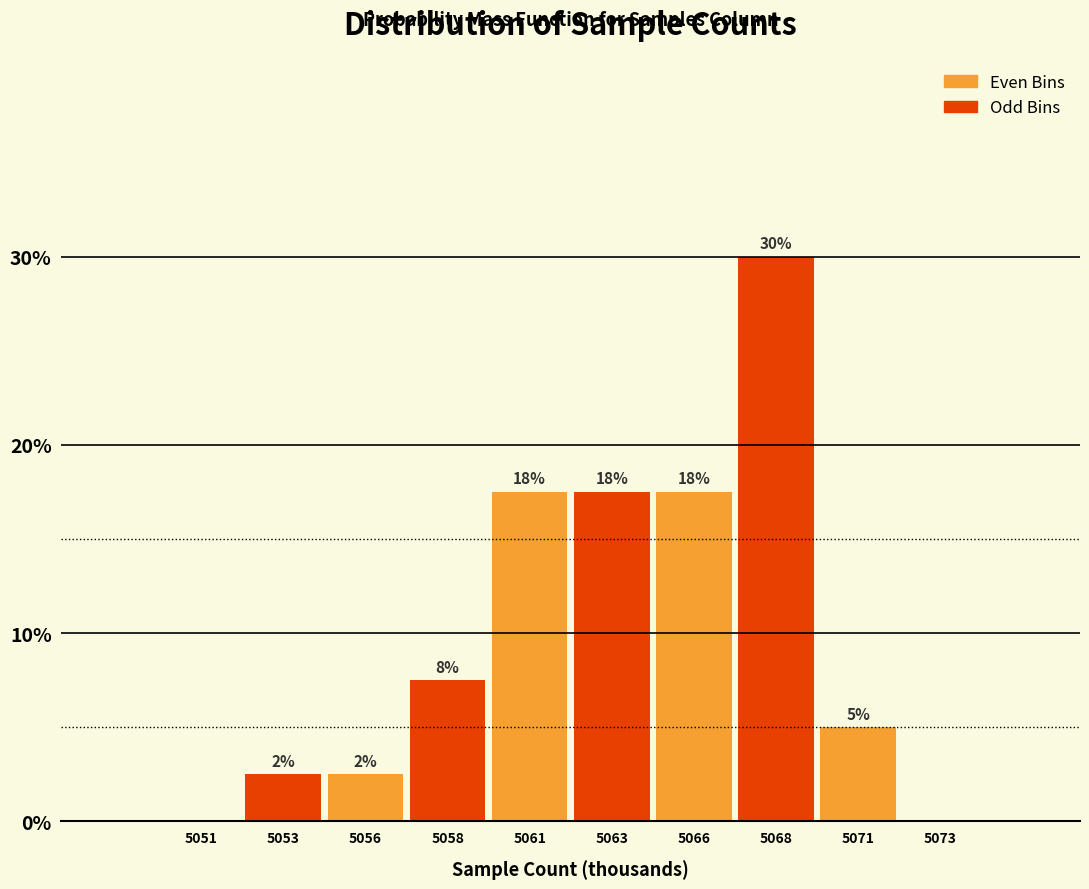

Are the bars horizontal?

No